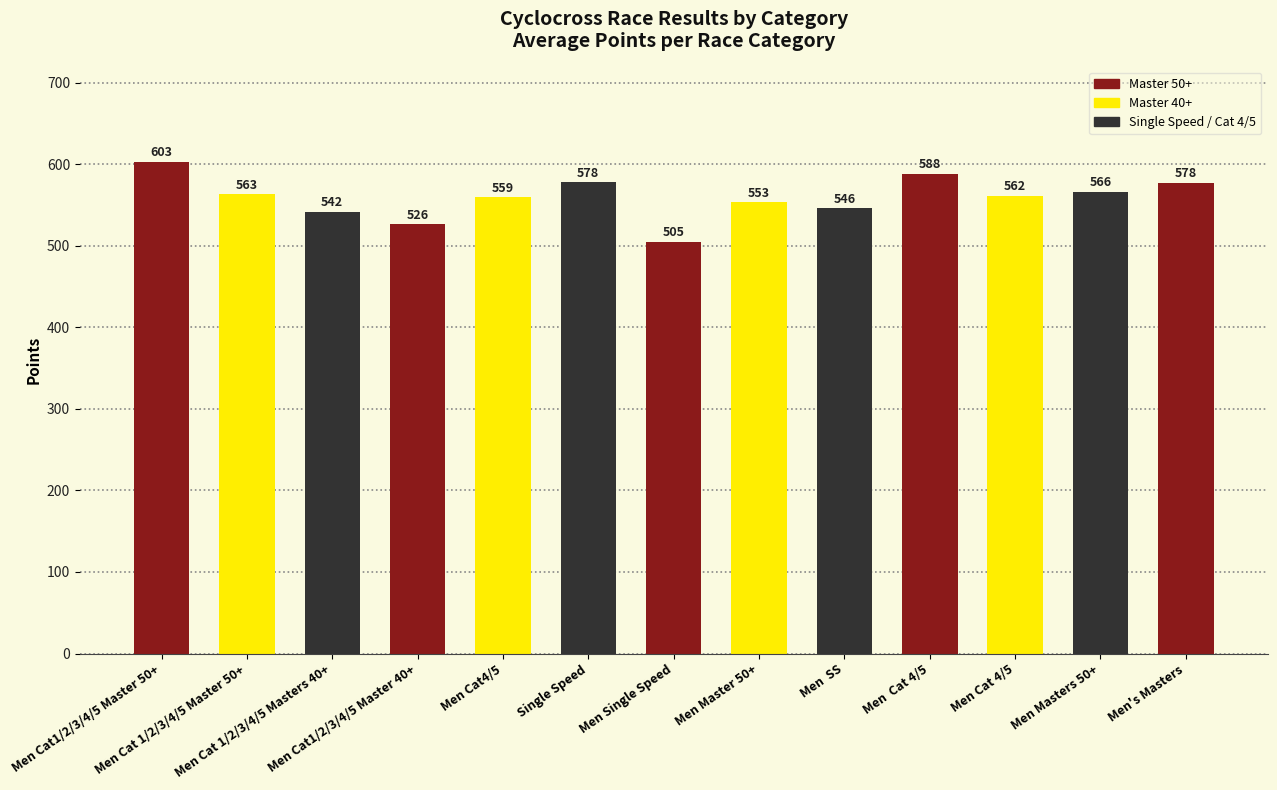

Approximately how many times larger is the value at Men Master 50+ compared to Men Cat 1/2/3/4/5 Master 50+?

1.0